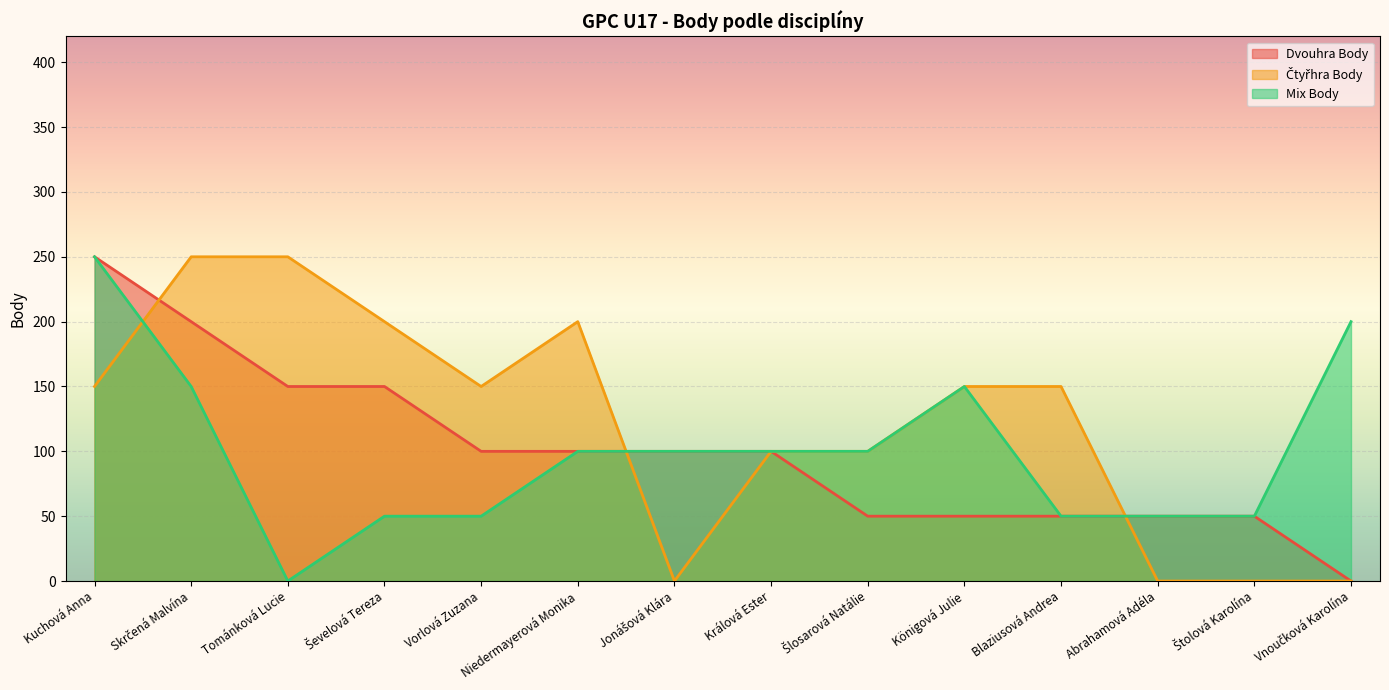

The value of Mix Body at Vnoučková Karolína is 200. True or false?

True